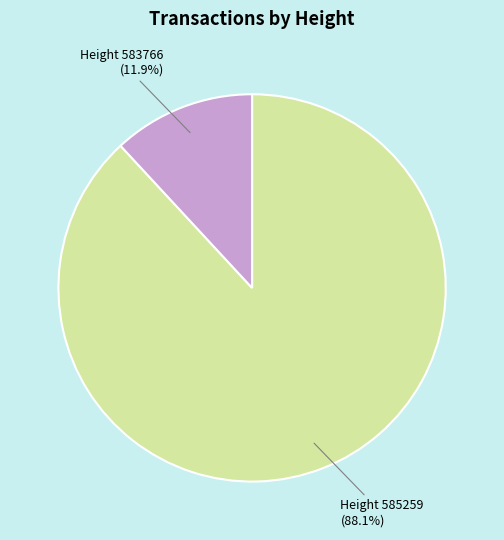

What is the ratio of the value at Height 585259 to the value at Height 583766?

7.4